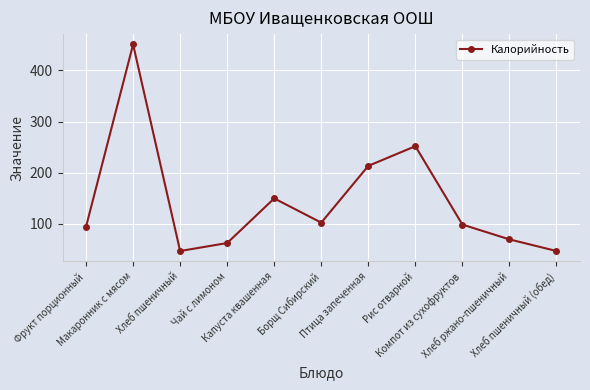

What is the label of the 3rd point from the right?

Компот из сухофруктов